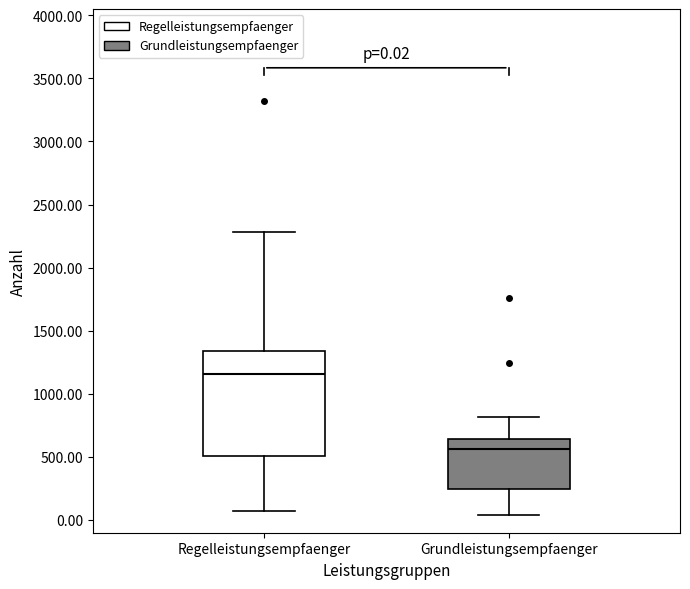

Comparing the boxes themselves (not the whiskers), which one is the tallest?

Regelleistungsempfaenger